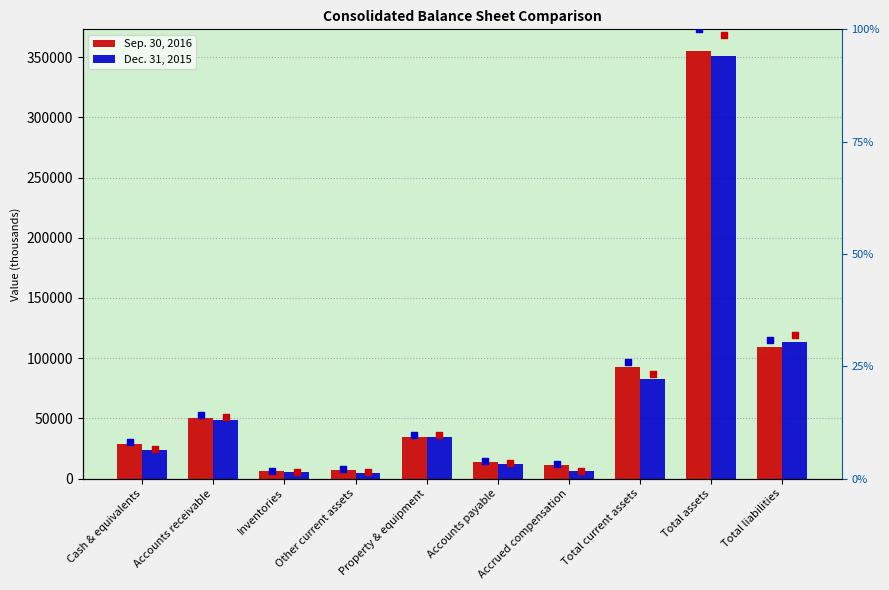

At how many categories does at least one series exceed 74007?

3